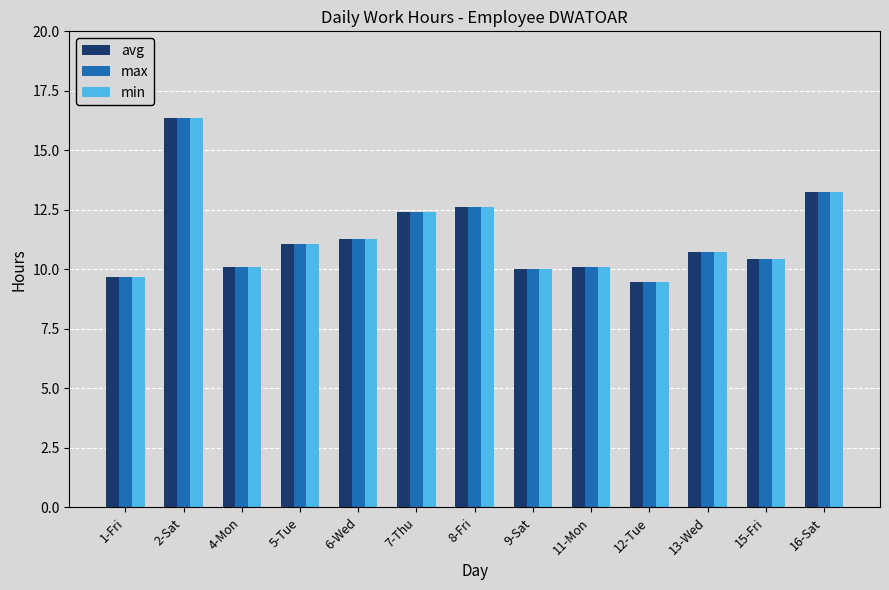

At which category is the sum across all series the highest?

2-Sat